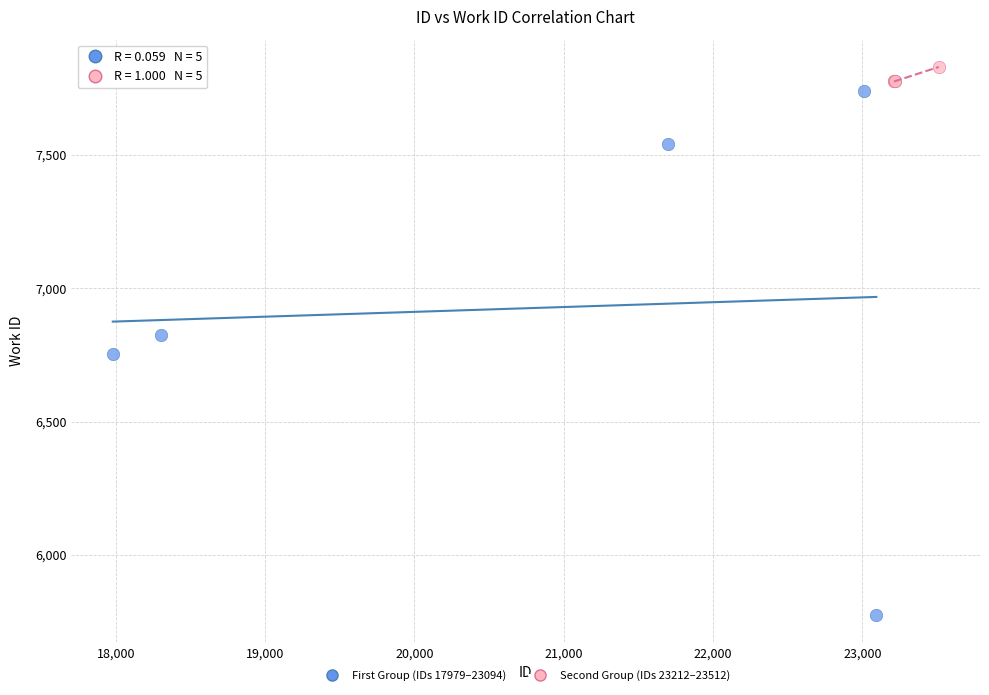

Which series reaches the minimum Y coordinate?

First Group (IDs 17979–23094)